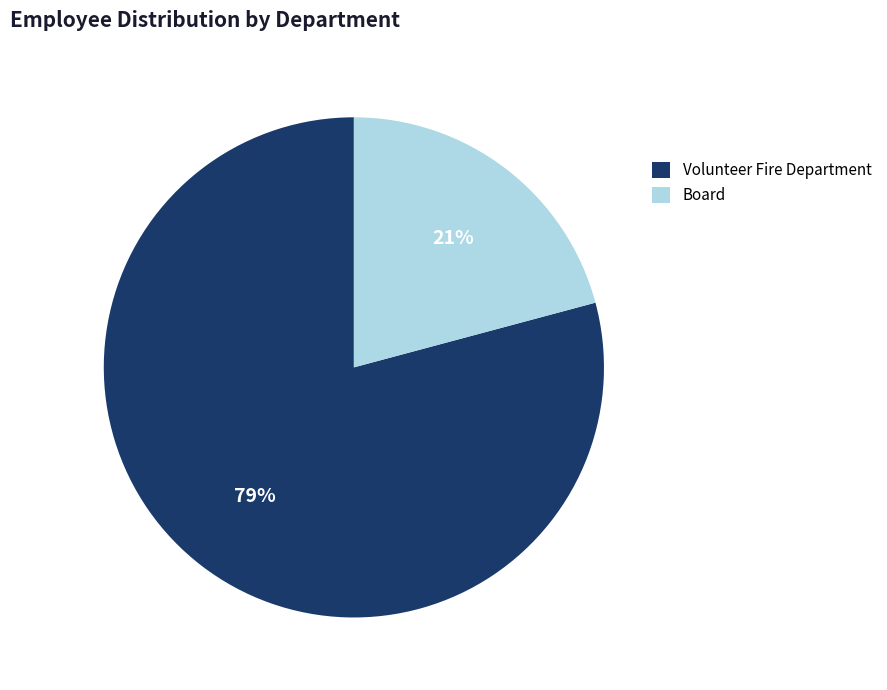

Does any single category account for the majority?

Yes